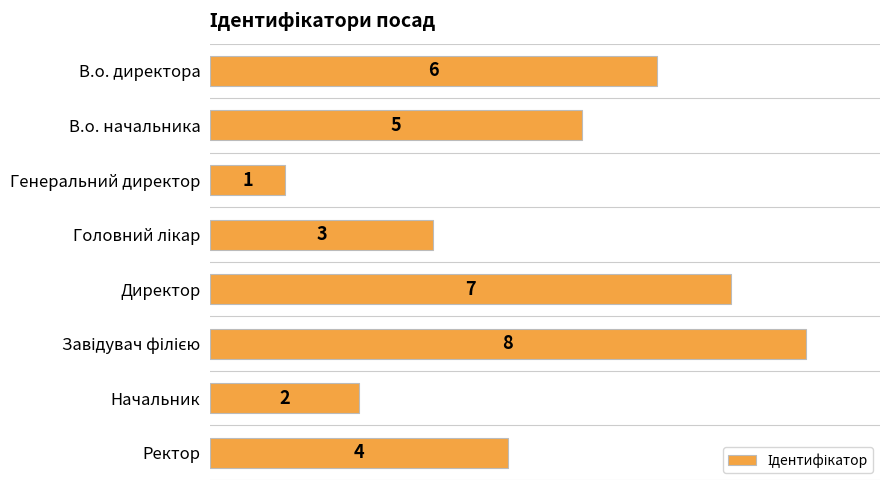

Which category has the lowest value across all series?

Генеральний директор